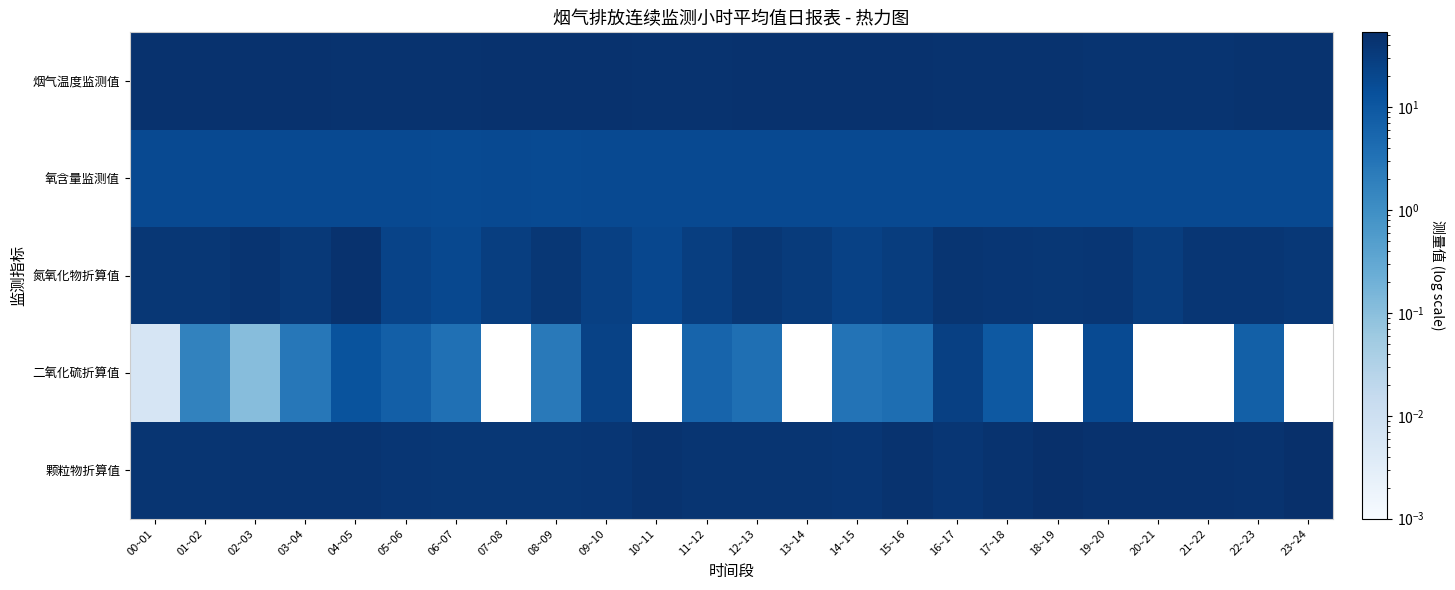

At how many categories does at least one series exceed 15?

24